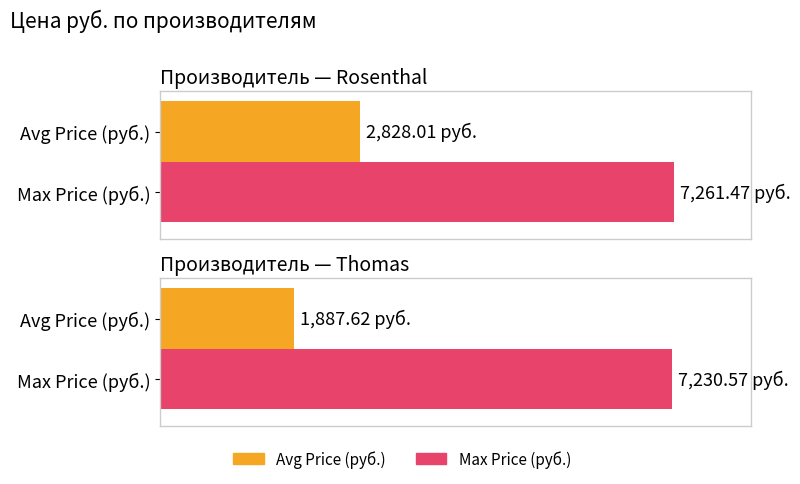

What position from the left is Rosenthal?

1